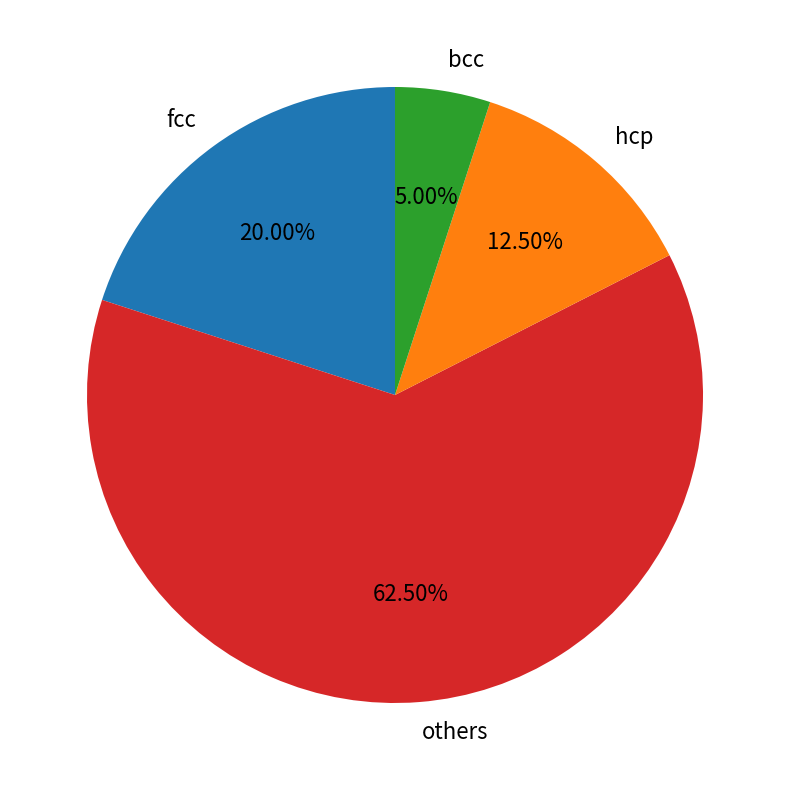

Does any single category account for the majority?

Yes